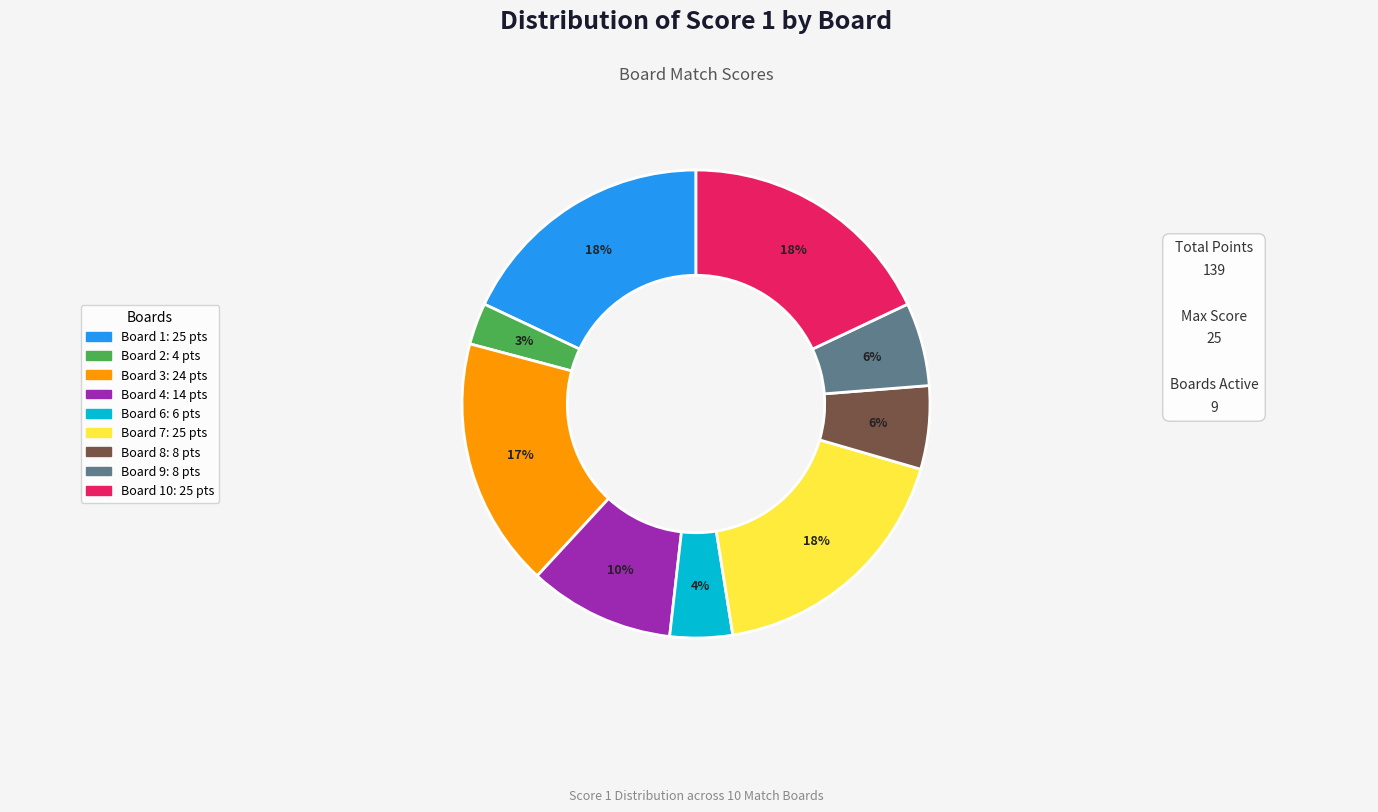

To the nearest percent, what is the average slice percentage?

11%